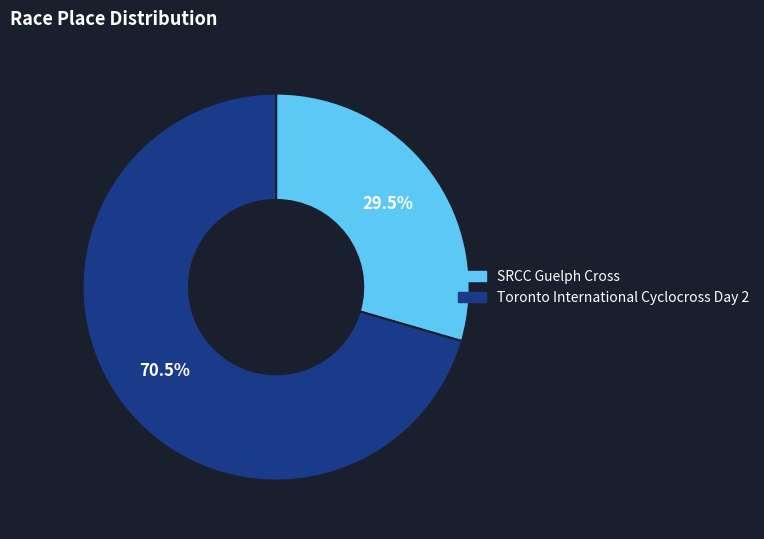

To the nearest percent, what is the average slice percentage?

50%